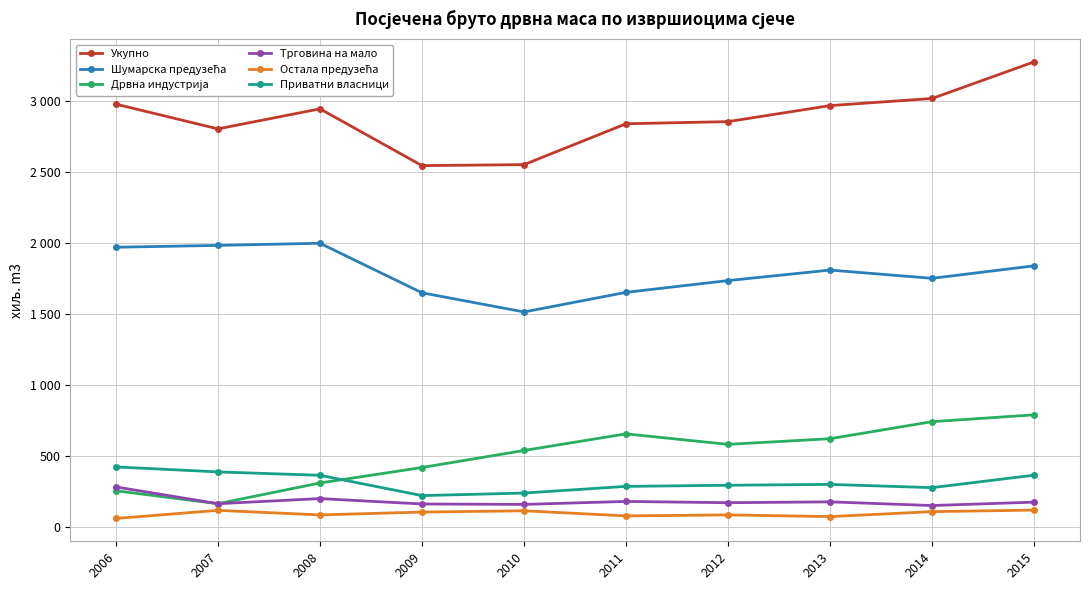

Does the chart have visible grid lines?

Yes